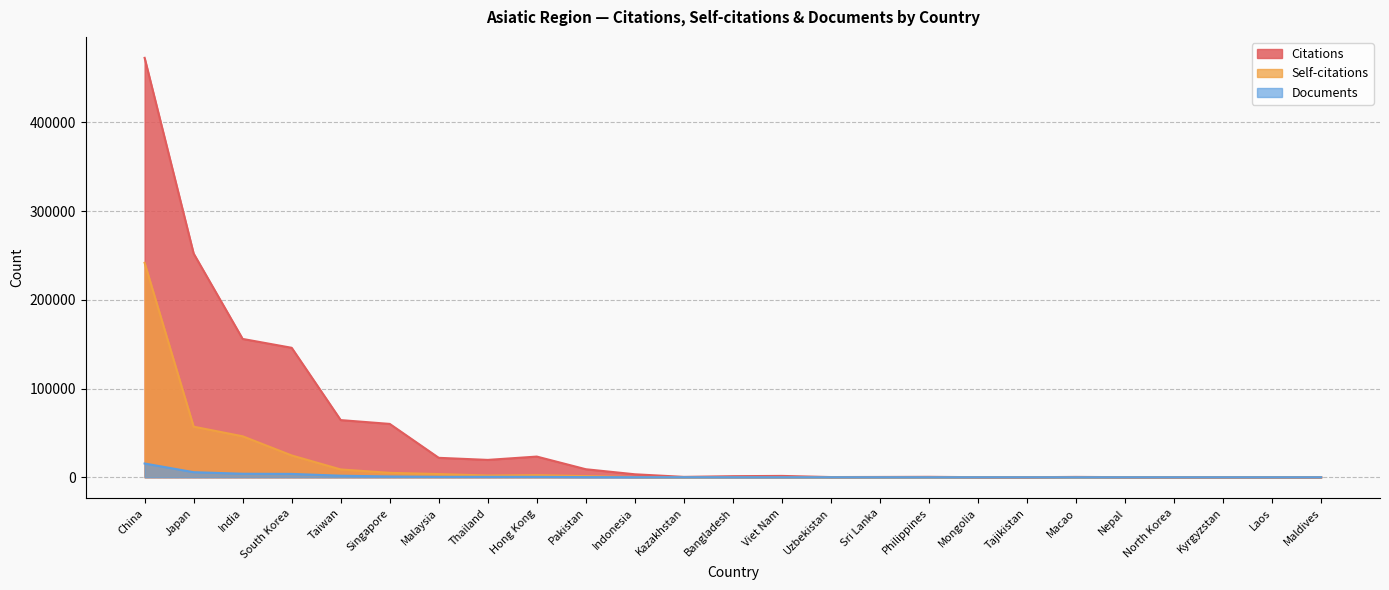

How many interior local peaks does the Self-citations series have?

5